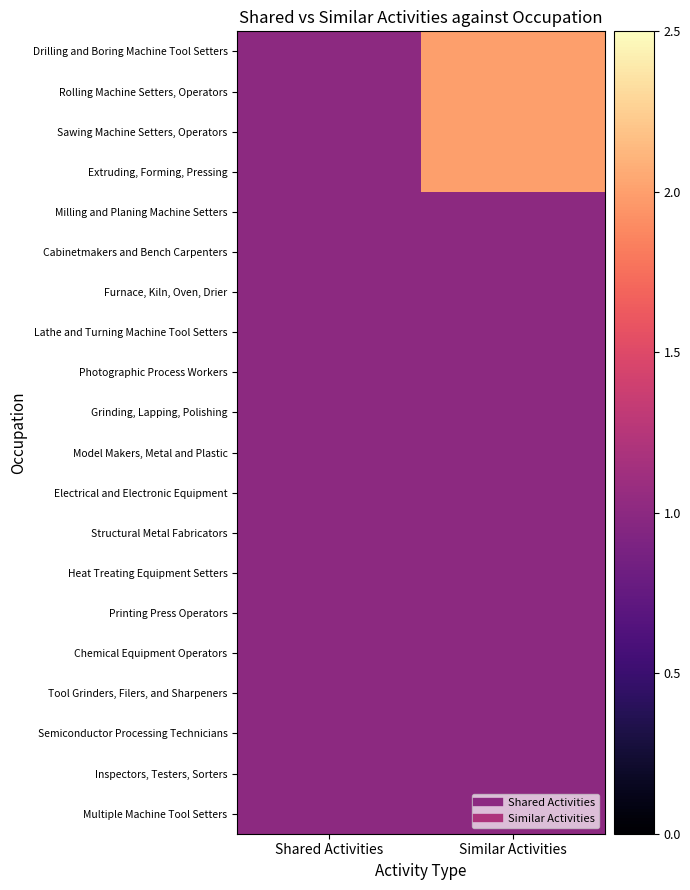

Reading left to right, list all the values displayed in this chart.

Drilling and Boring Machine Tool Setters: Shared Activities=1	Similar Activities=2
Rolling Machine Setters, Operators: Shared Activities=1	Similar Activities=2
Sawing Machine Setters, Operators: Shared Activities=1	Similar Activities=2
Extruding, Forming, Pressing: Shared Activities=1	Similar Activities=2
Milling and Planing Machine Setters: Shared Activities=1	Similar Activities=1
Cabinetmakers and Bench Carpenters: Shared Activities=1	Similar Activities=1
Furnace, Kiln, Oven, Drier: Shared Activities=1	Similar Activities=1
Lathe and Turning Machine Tool Setters: Shared Activities=1	Similar Activities=1
Photographic Process Workers: Shared Activities=1	Similar Activities=1
Grinding, Lapping, Polishing: Shared Activities=1	Similar Activities=1
Model Makers, Metal and Plastic: Shared Activities=1	Similar Activities=1
Electrical and Electronic Equipment: Shared Activities=1	Similar Activities=1
Structural Metal Fabricators: Shared Activities=1	Similar Activities=1
Heat Treating Equipment Setters: Shared Activities=1	Similar Activities=1
Printing Press Operators: Shared Activities=1	Similar Activities=1
Chemical Equipment Operators: Shared Activities=1	Similar Activities=1
Tool Grinders, Filers, and Sharpeners: Shared Activities=1	Similar Activities=1
Semiconductor Processing Technicians: Shared Activities=1	Similar Activities=1
Inspectors, Testers, Sorters: Shared Activities=1	Similar Activities=1
Multiple Machine Tool Setters: Shared Activities=1	Similar Activities=1